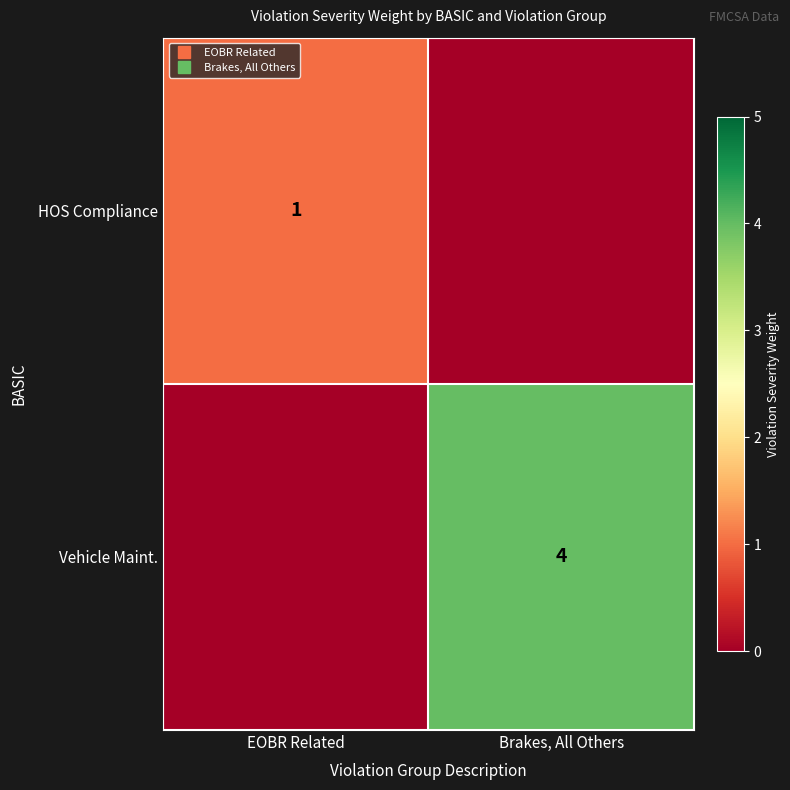

Rank the series at Brakes, All Others from lowest to highest value.

HOS Compliance, Vehicle Maint.